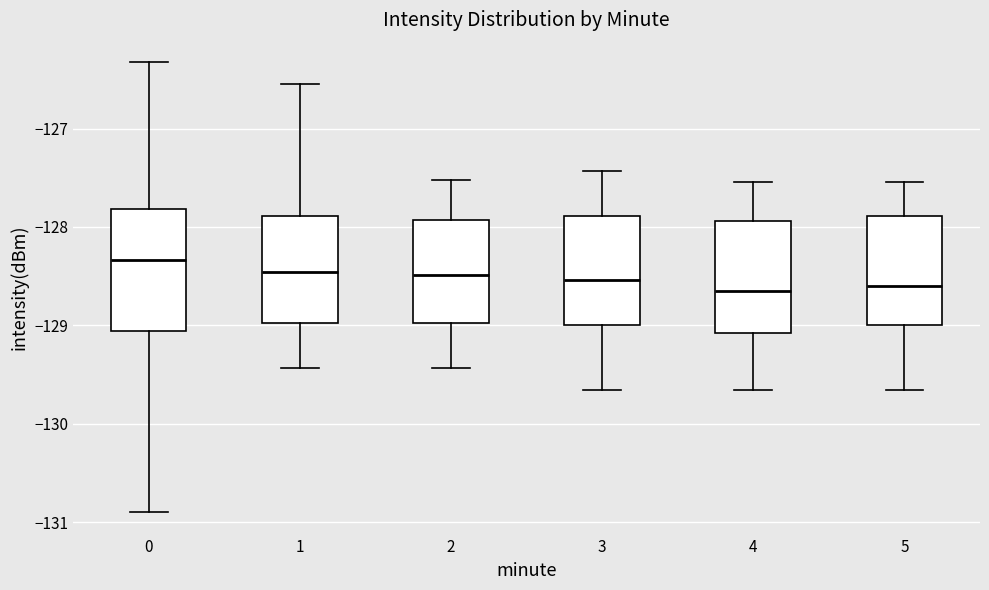

Reading left to right, transcribe this box plot: for each box, give where its median line is, the range the box spans, and where its two whiskers end, as read against the y-axis. The values are not printed on the chart, so give them approximately, as read against the axis.

0: median -128.3, box -129.1 to -127.8, whiskers -130.9 to -126.3
1: median -128.5, box -129.0 to -127.9, whiskers -129.4 to -126.5
2: median -128.5, box -129.0 to -127.9, whiskers -129.4 to -127.5
3: median -128.5, box -129.0 to -127.9, whiskers -129.7 to -127.4
4: median -128.7, box -129.1 to -127.9, whiskers -129.7 to -127.5
5: median -128.6, box -129.0 to -127.9, whiskers -129.7 to -127.5